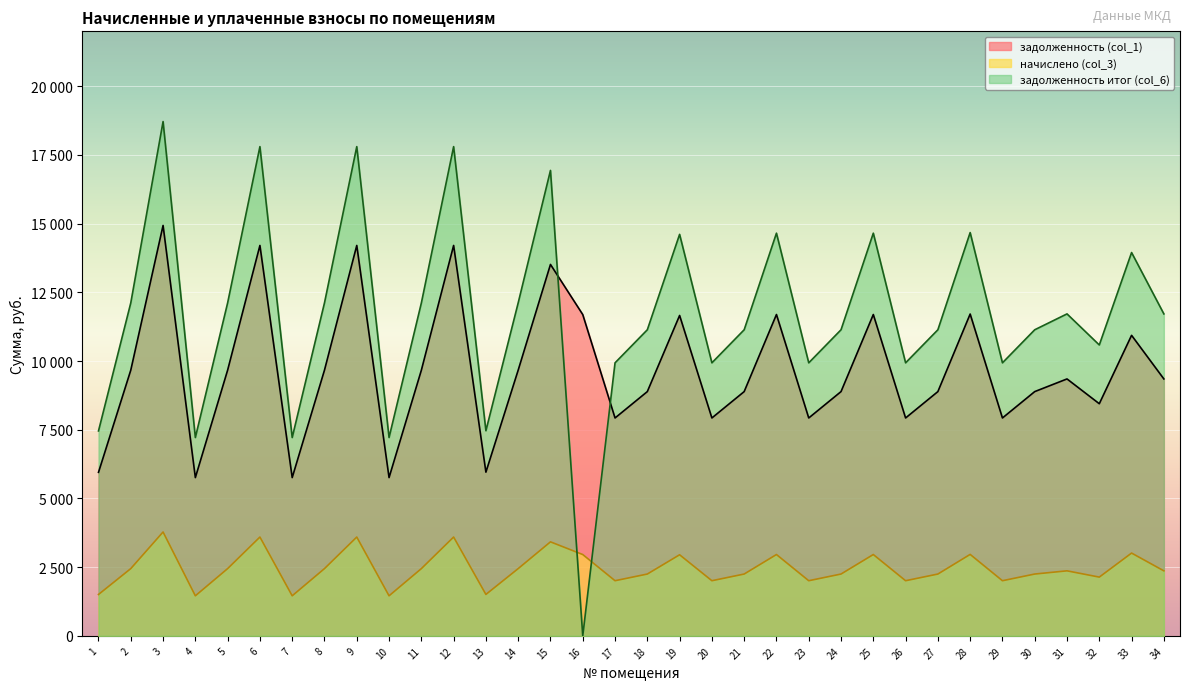

Which category has the lowest value in the задолженность (col_1) series?

4